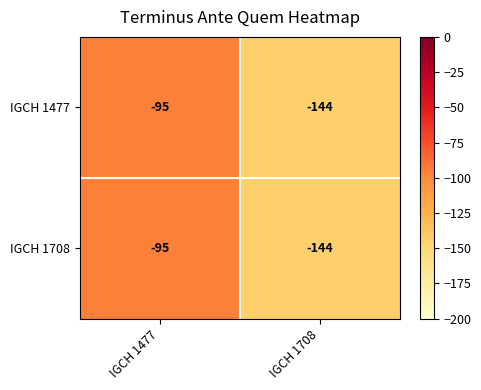

Is it true that IGCH 1477 equals -95 at IGCH 1477?

True